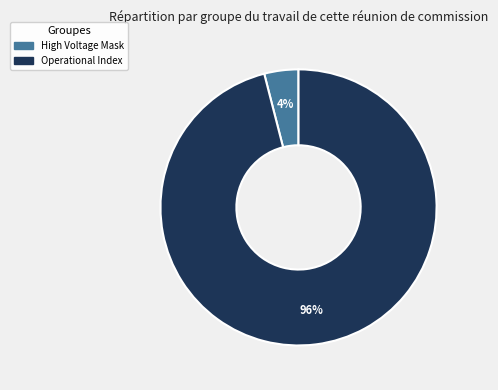

Is there any slice that represents more than half of the pie?

Yes